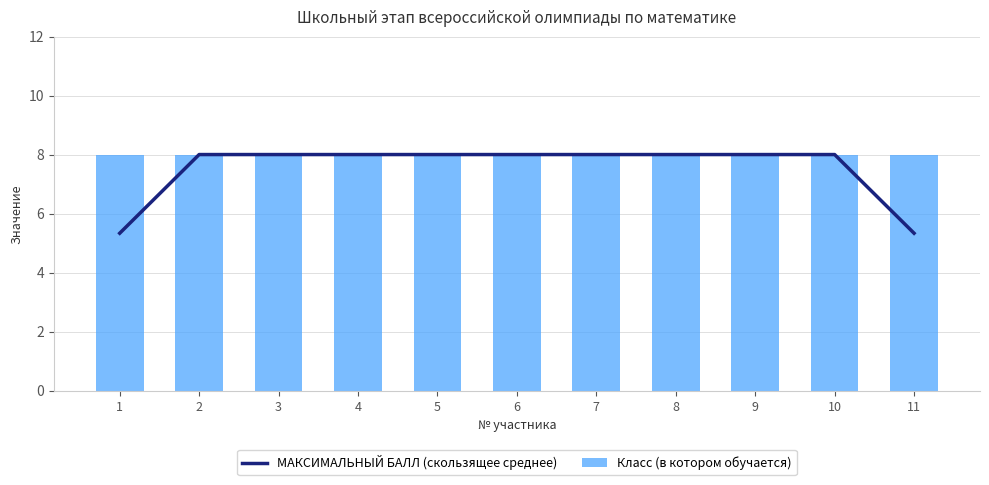

Rank the series at 2 from highest to lowest value.

МАКСИМАЛЬНЫЙ БАЛЛ (скользящее среднее), Класс (в котором обучается)